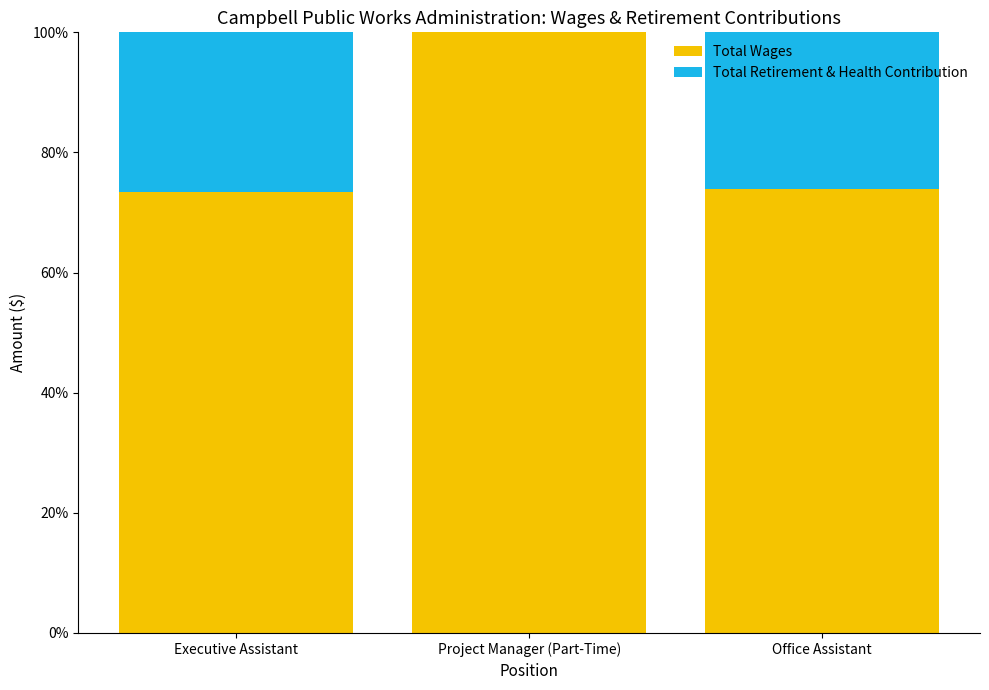

What are all the series names shown in the legend?

Total Wages, Total Retirement & Health Contribution